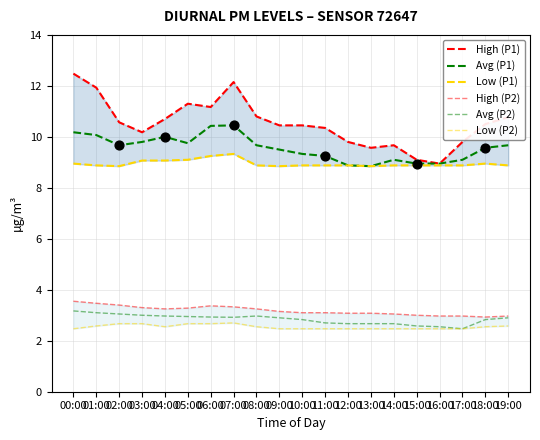

Is the value of Avg (P2) at 05:00 greater than the value of High (P2) at 09:00?

No